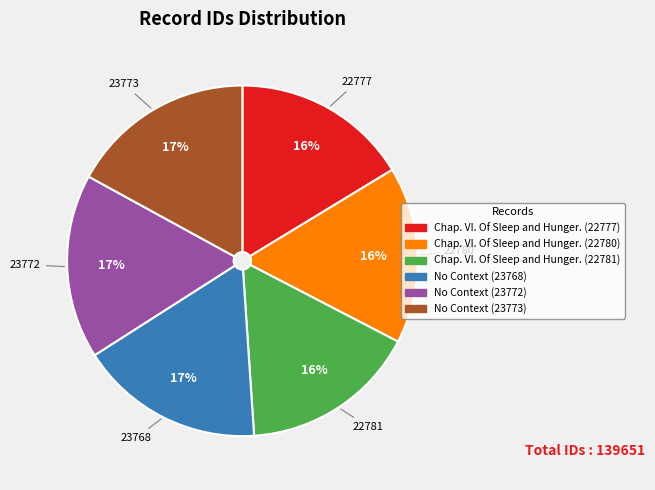

Count the number of slices in the pie.

6